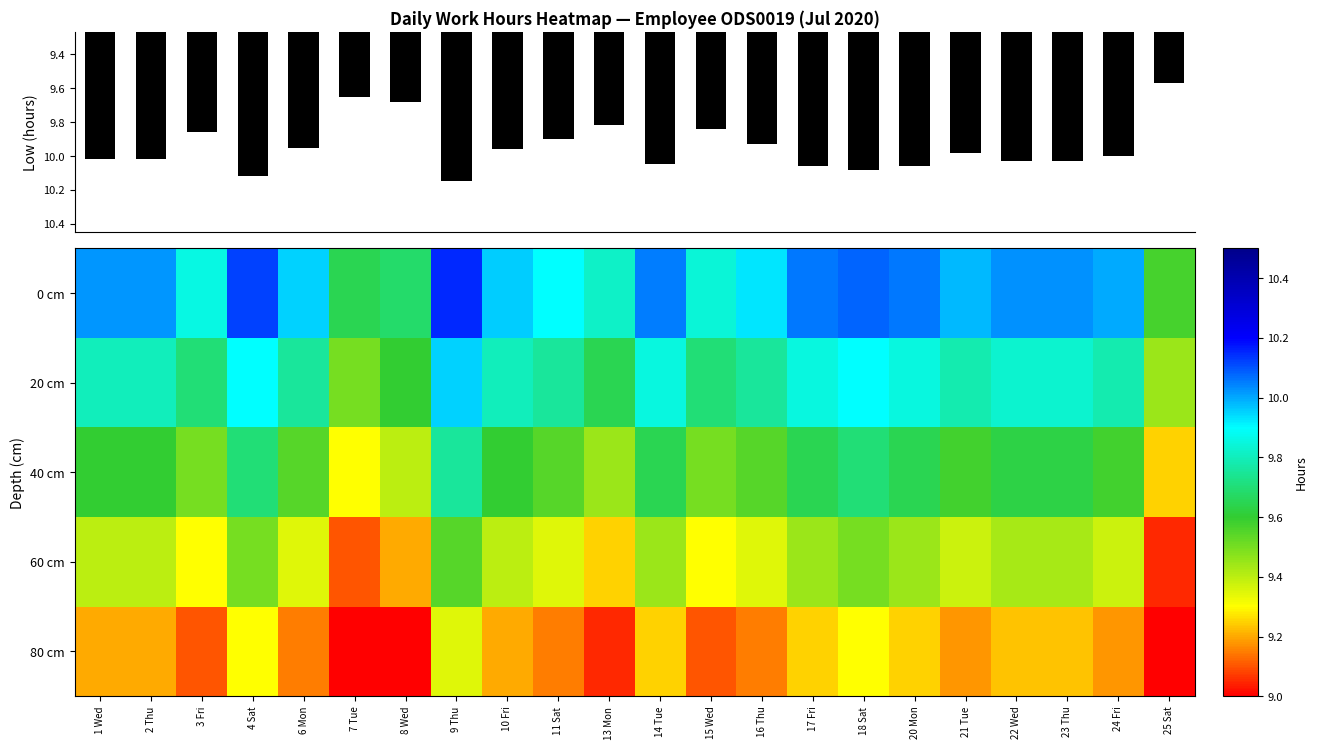

How many 40 cm values are between 9 and 10?

22